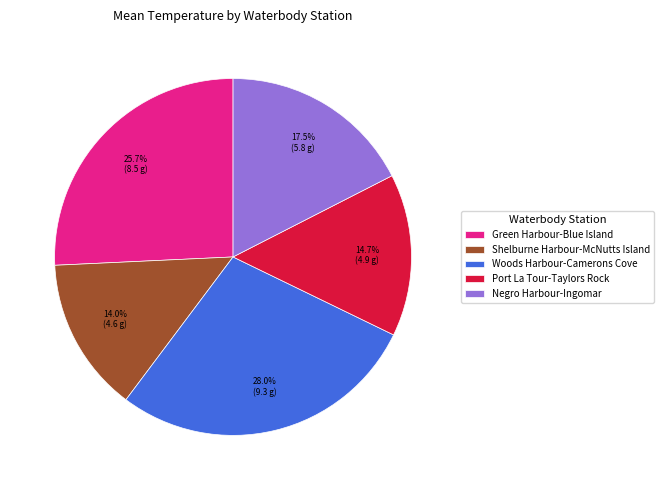

What percentage is the Green Harbour-Blue Island slice, to the nearest percent?

26%